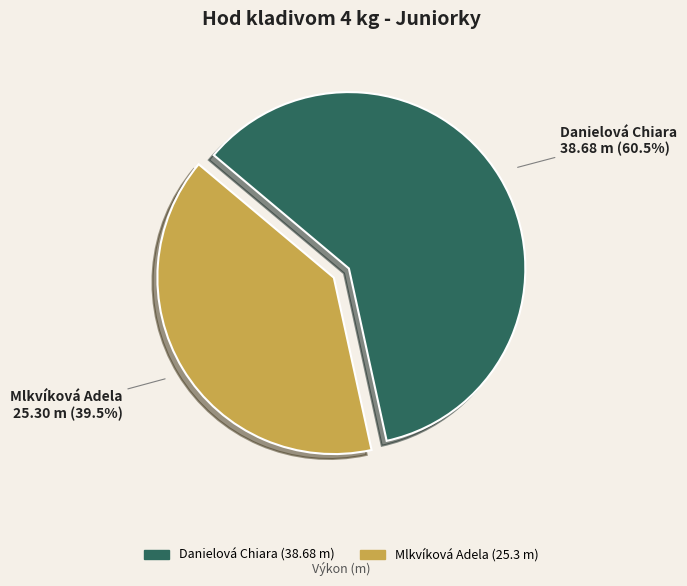

To the nearest percent, what is the difference between the largest and smallest slice percentages?

21%